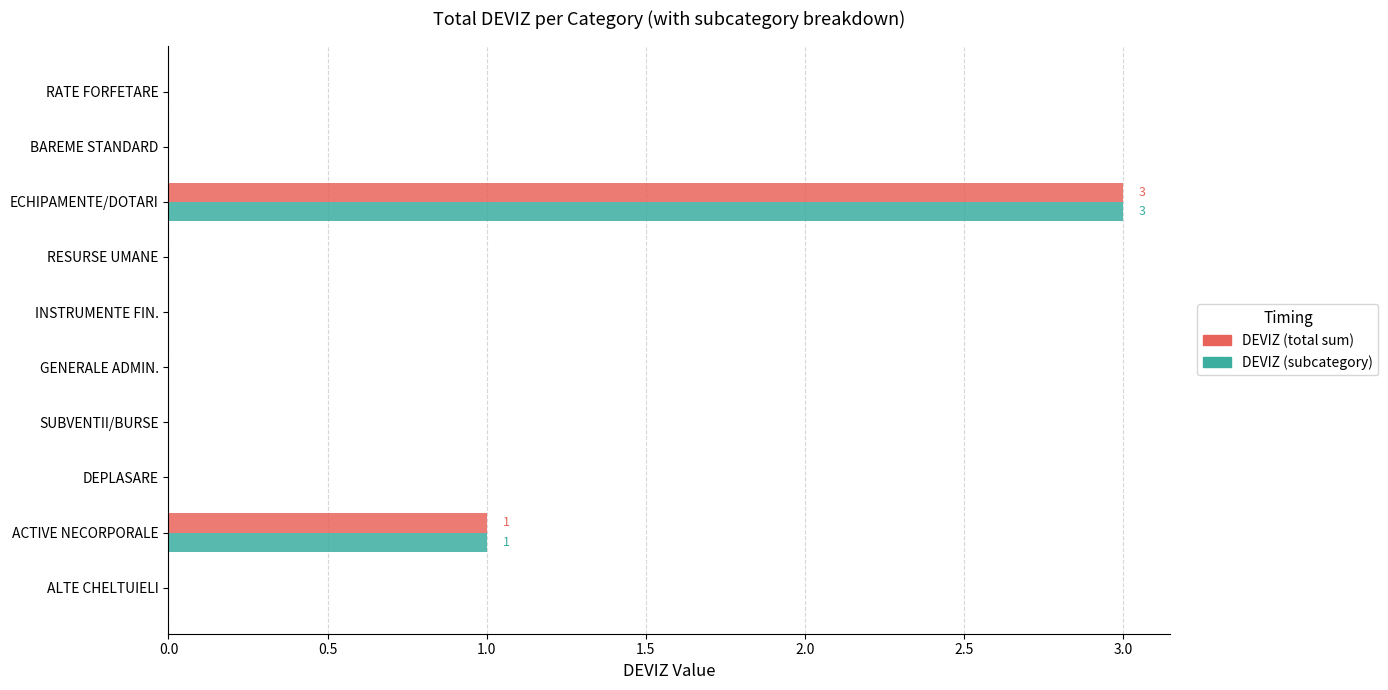

Which category has the highest value across all series?

ECHIPAMENTE/DOTARI